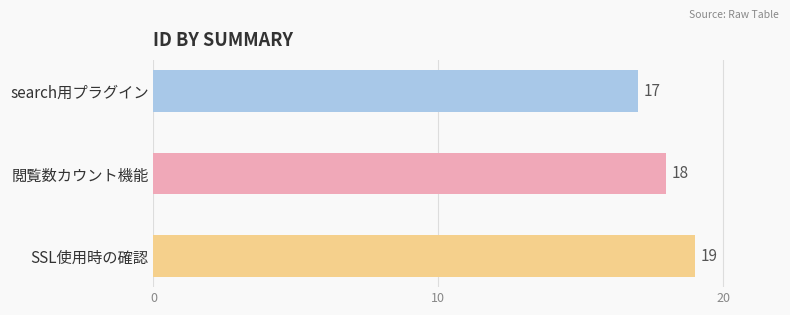

How many values are below 18?

1